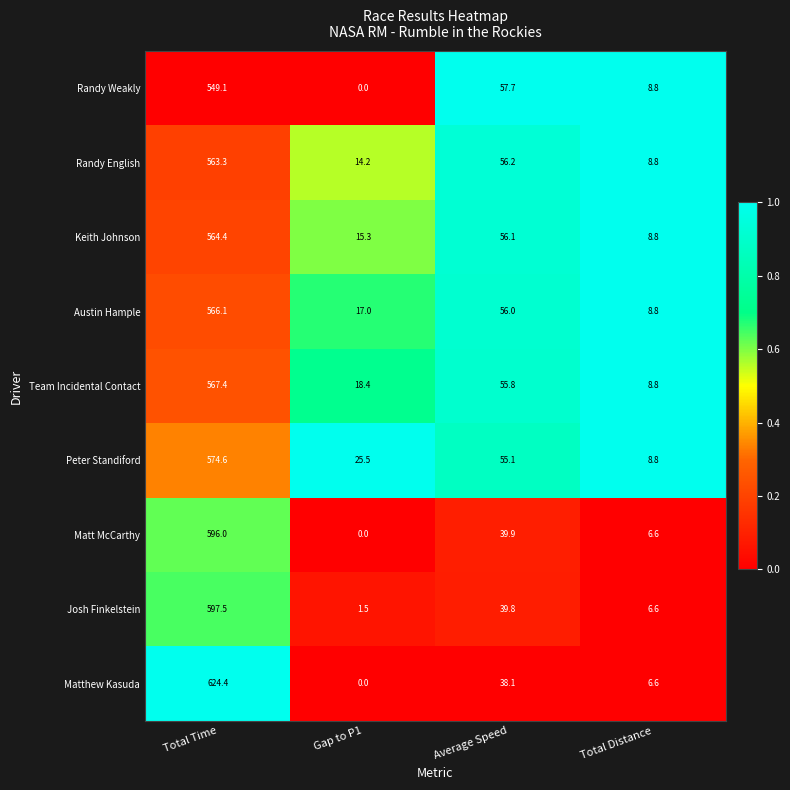

What is the difference between the maximum and minimum values in the Peter Standiford series?

565.8